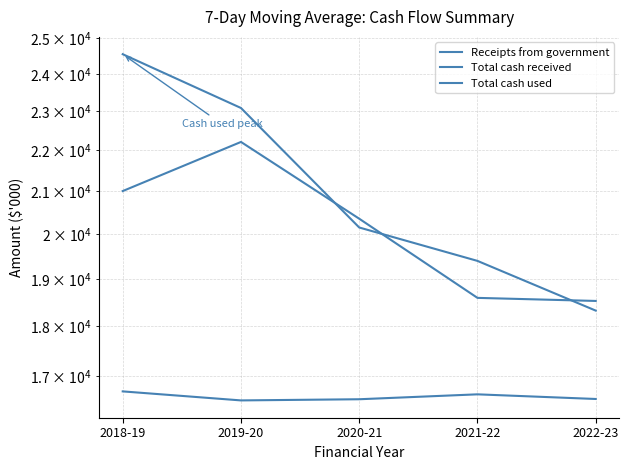

True or false: Receipts from government has a value of 8631 at 2020-21.

False